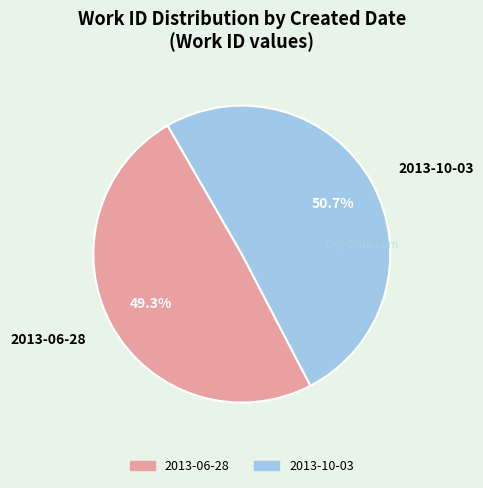

Which category accounts for the majority?

2013-10-03